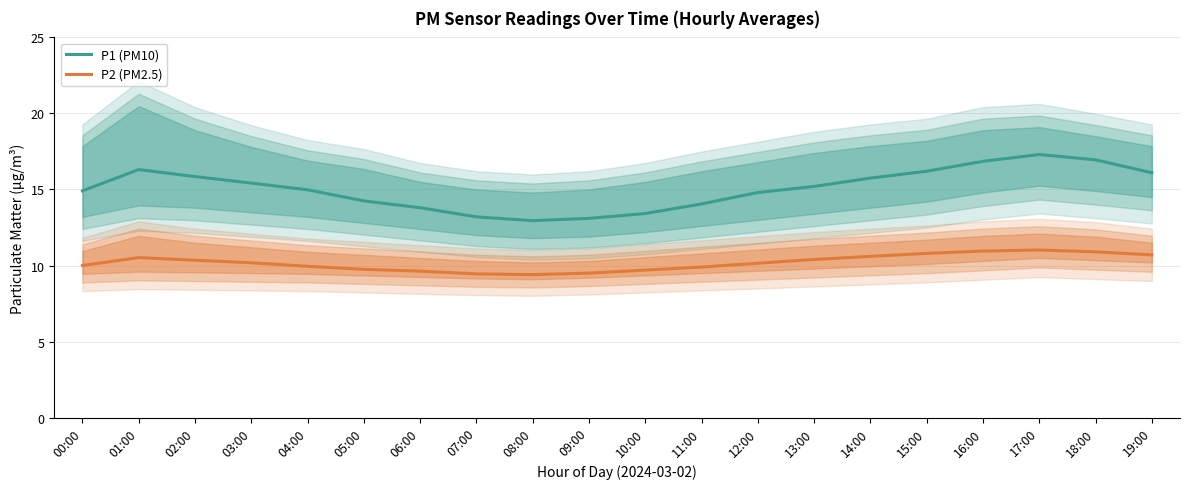

What is the average value of the P1 (PM10) series?

15.1